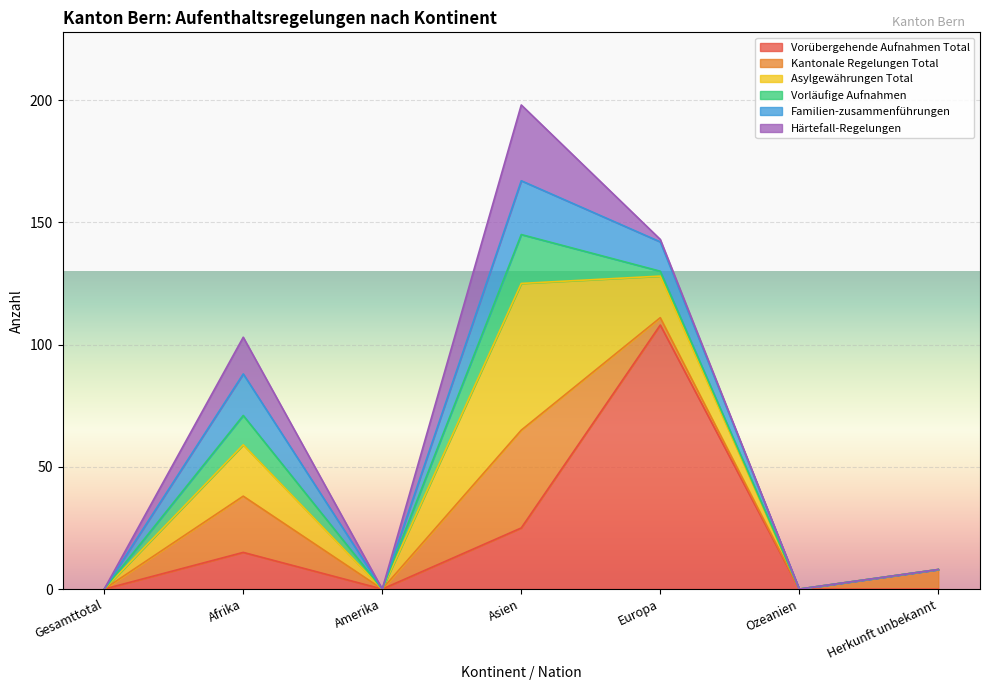

How many series are shown in this chart?

6